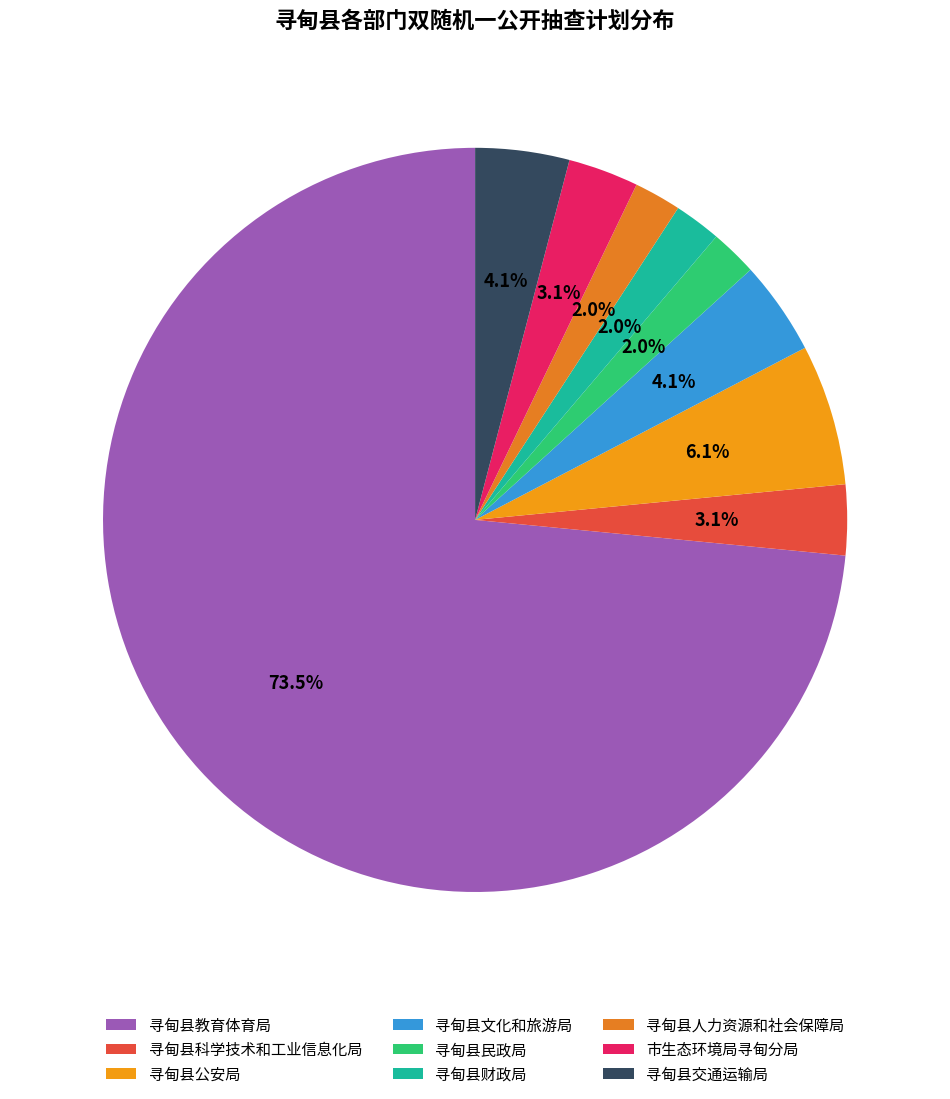

What is the majority slice?

寻甸县教育体育局